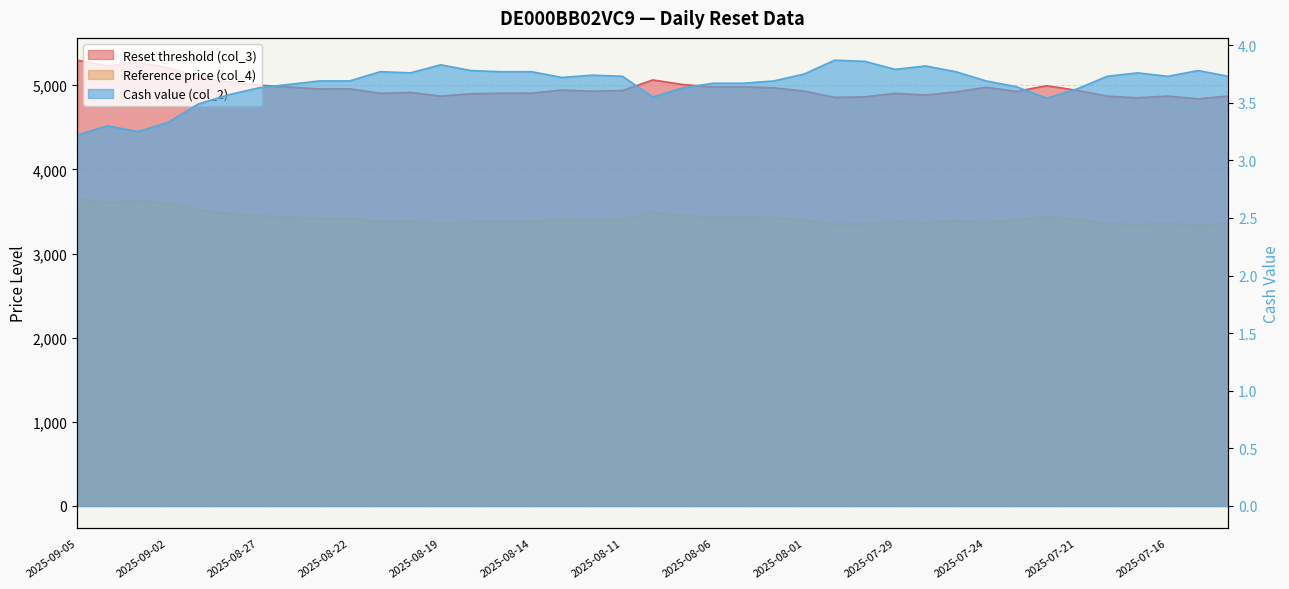

Which series has the largest total across all categories?

Reset threshold (col_3)